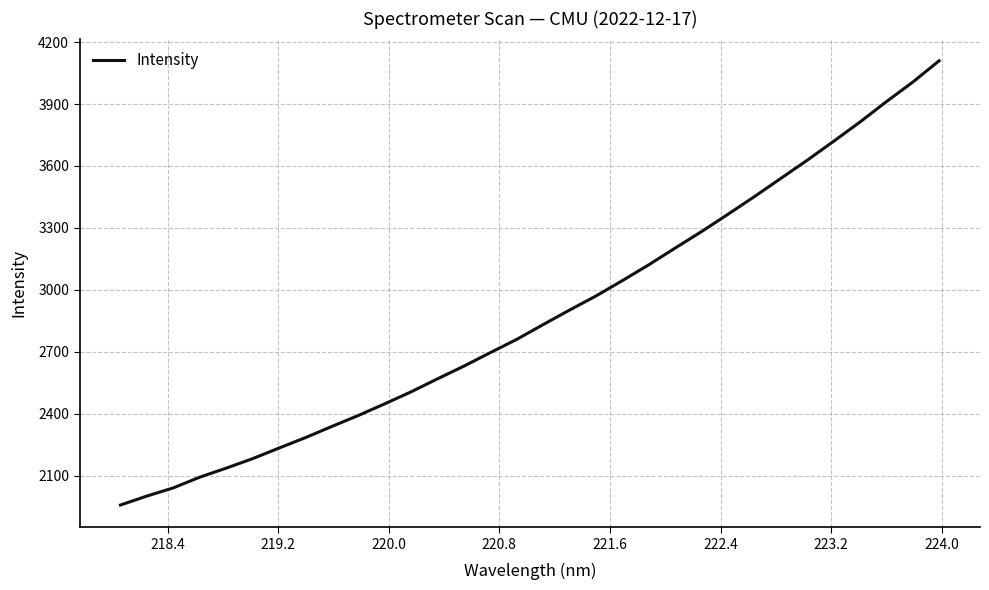

What is the average value?

2880.7